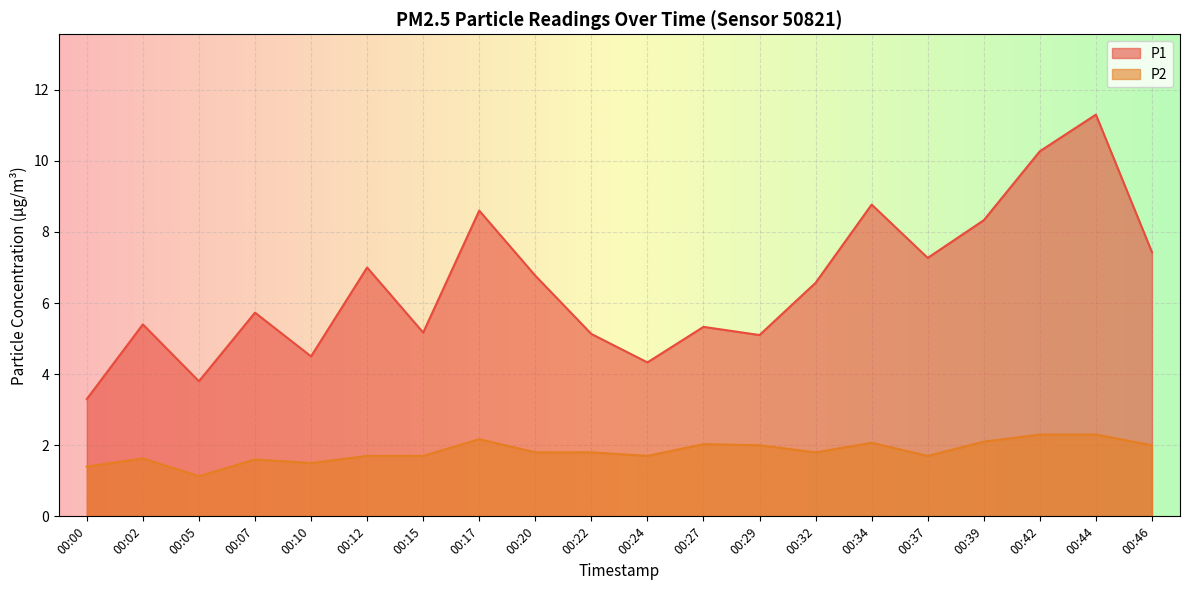

Which series has the widest spread of values?

P1